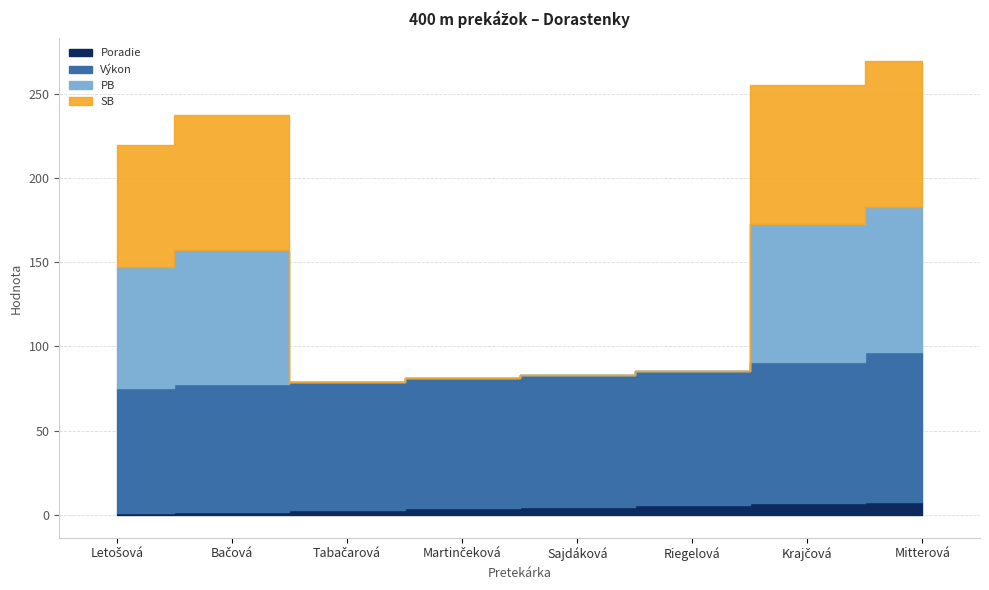

Reading left to right, what are all the values shown in this chart?

Poradie: 1.0	2.0	3.0	4.0	5.0	6.0	7.0	8.0
Výkon: 74.2	75.7	76.1	77.4	78.0	79.5	83.8	88.7
PB: 72.1	79.8	0.0	0.0	0.0	0.0	82.2	86.3
SB: 72.1	79.8	0.0	0.0	0.0	0.0	82.2	86.3